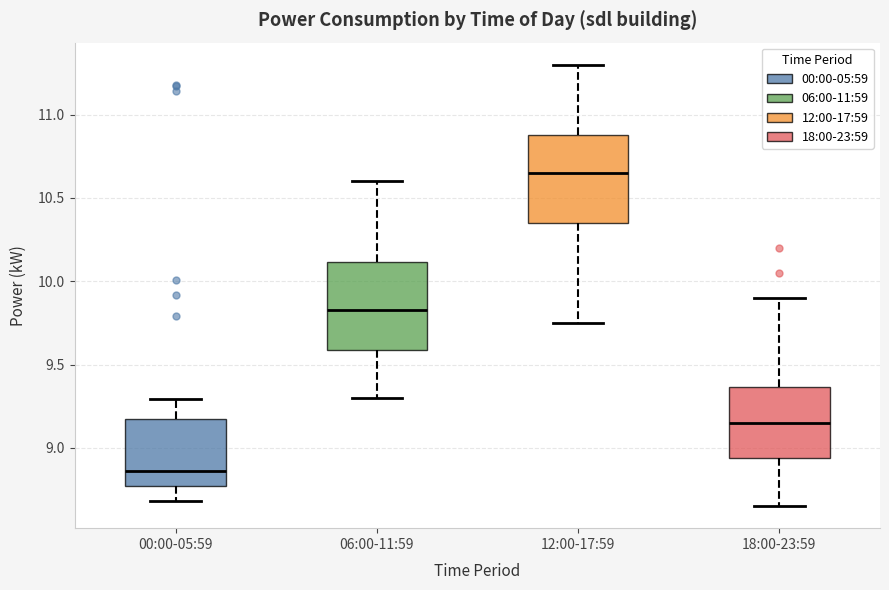

Reading left to right, read every box against the y-axis: the position of its median line, the range the box covers, and the ends of its whiskers. The values are not printed on the chart, so give them approximately, as read against the axis.

00:00-05:59: median 8.85, box 8.75 to 9.15, whiskers 8.70 to 9.30
06:00-11:59: median 9.85, box 9.60 to 10.10, whiskers 9.30 to 10.60
12:00-17:59: median 10.65, box 10.35 to 10.90, whiskers 9.75 to 11.30
18:00-23:59: median 9.15, box 8.95 to 9.35, whiskers 8.65 to 9.90